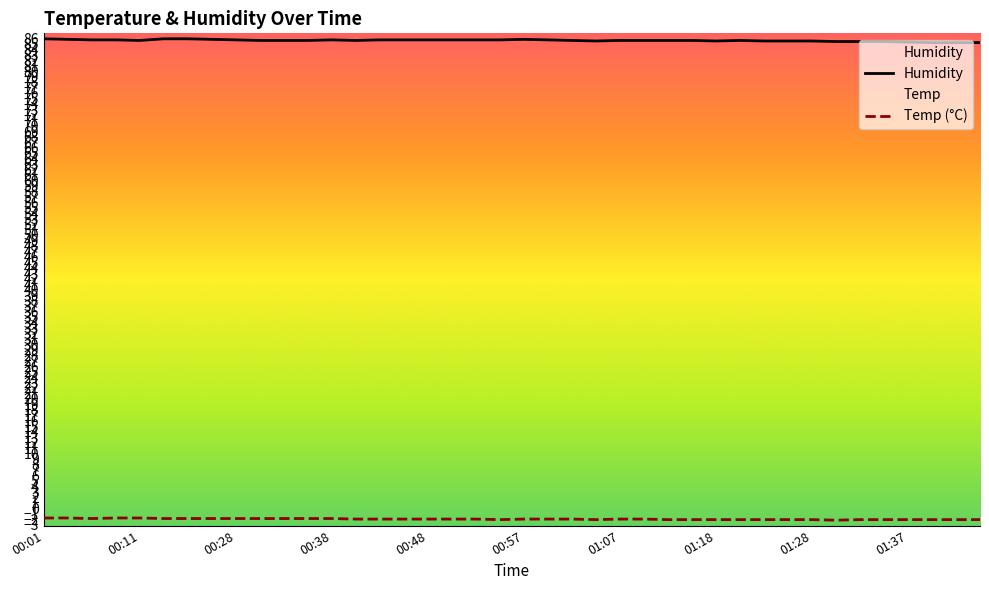

How many distinct data groups are displayed?

2